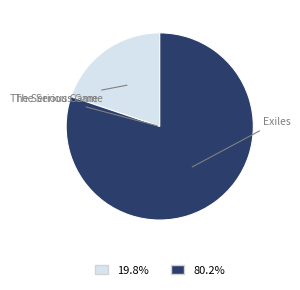

How many slices are in this pie chart?

2